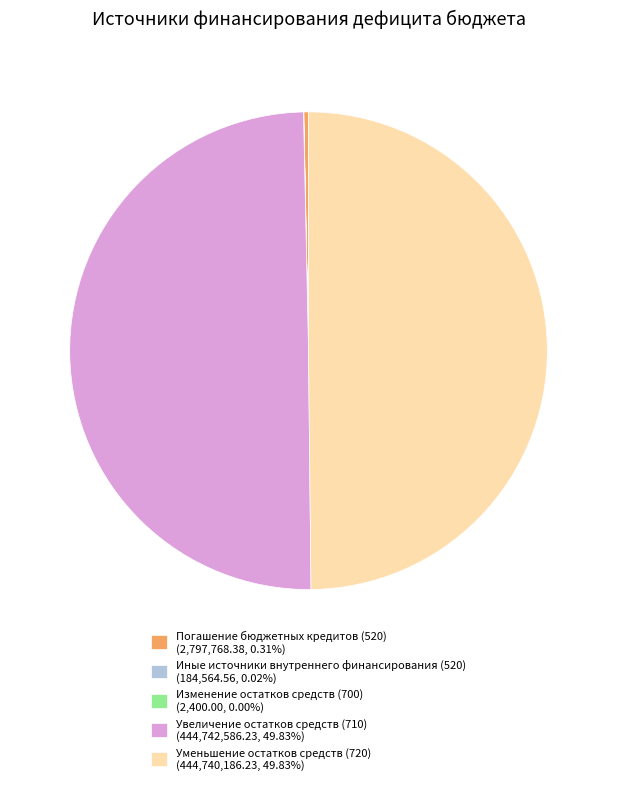

Combined, do Увеличение остатков средств (710) (444,742,586.23, 49.83%) and Уменьшение остатков средств (720) (444,740,186.23, 49.83%) account for over 50%?

Yes